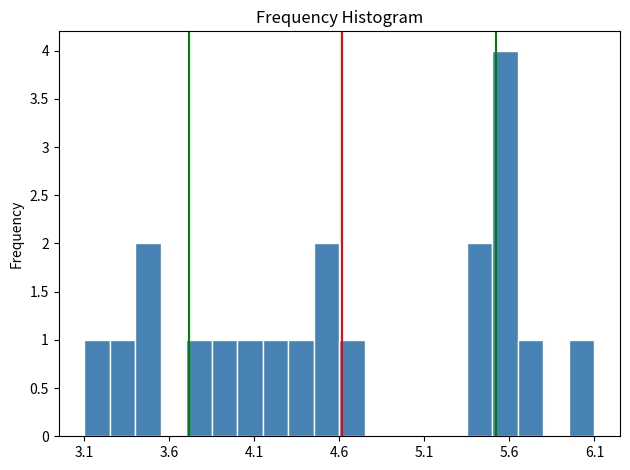

Read against the x-axis, roughly where is the centre of the tallest bar?

5.6